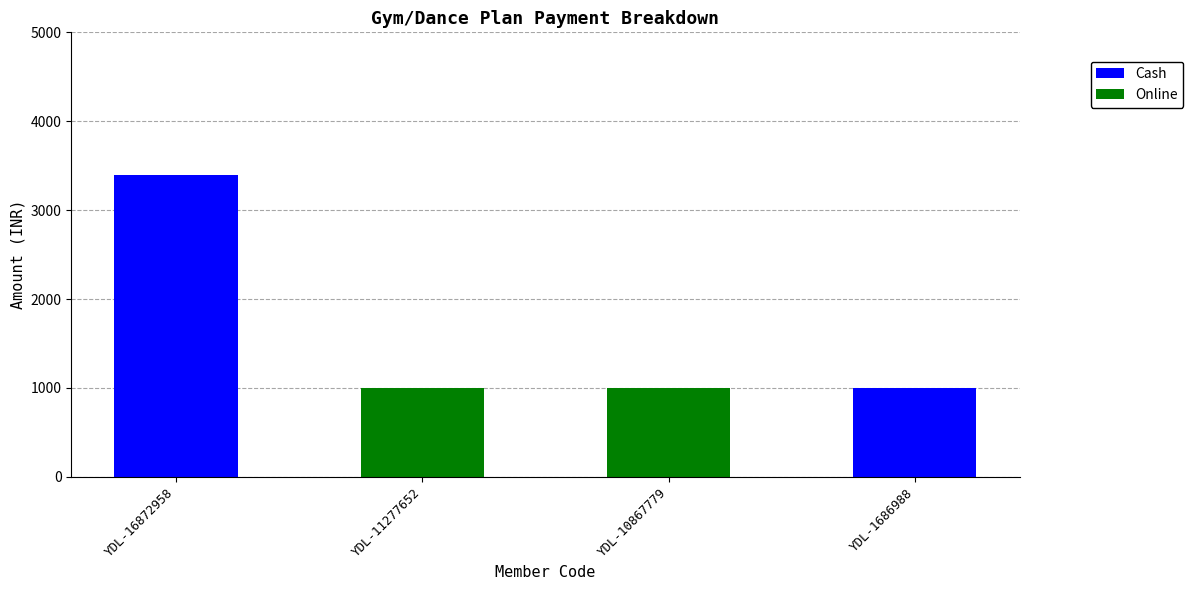

Are the bars horizontal?

No